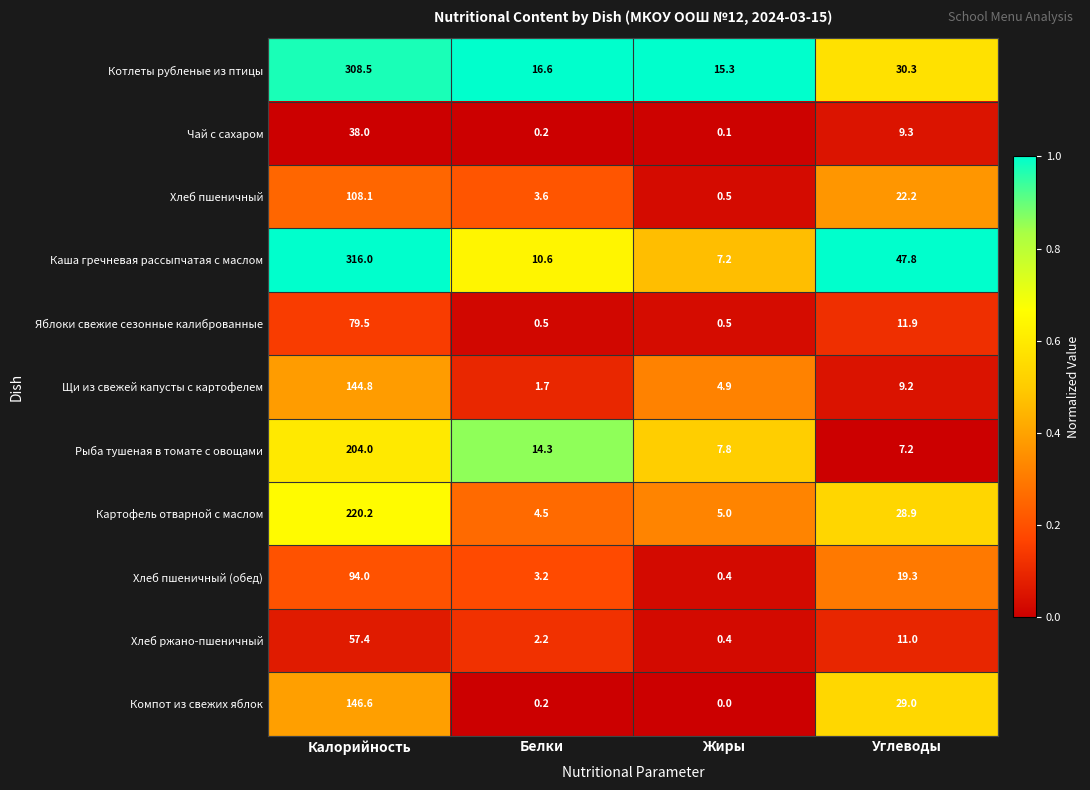

What is the difference between the highest and lowest values at Калорийность?

278.0